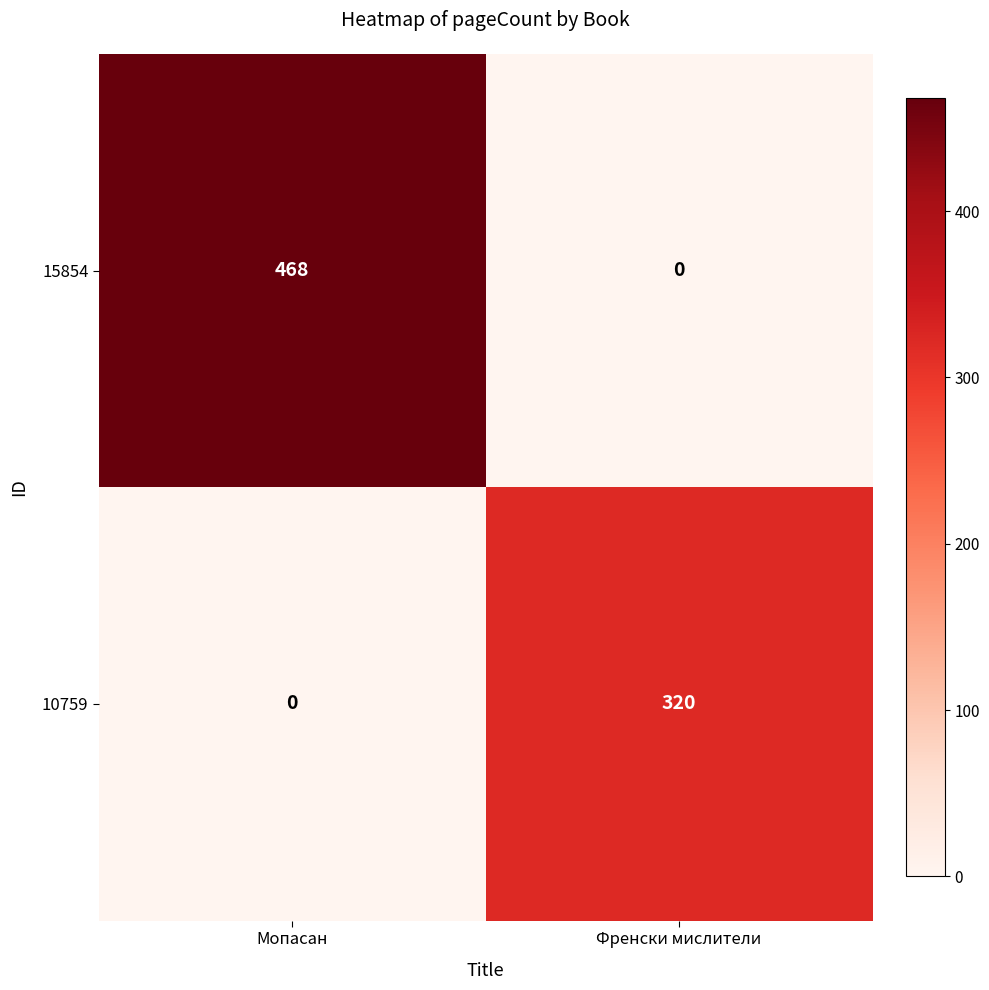

Rank the categories by 15854 value from lowest to highest.

Френски мислители, Мопасан